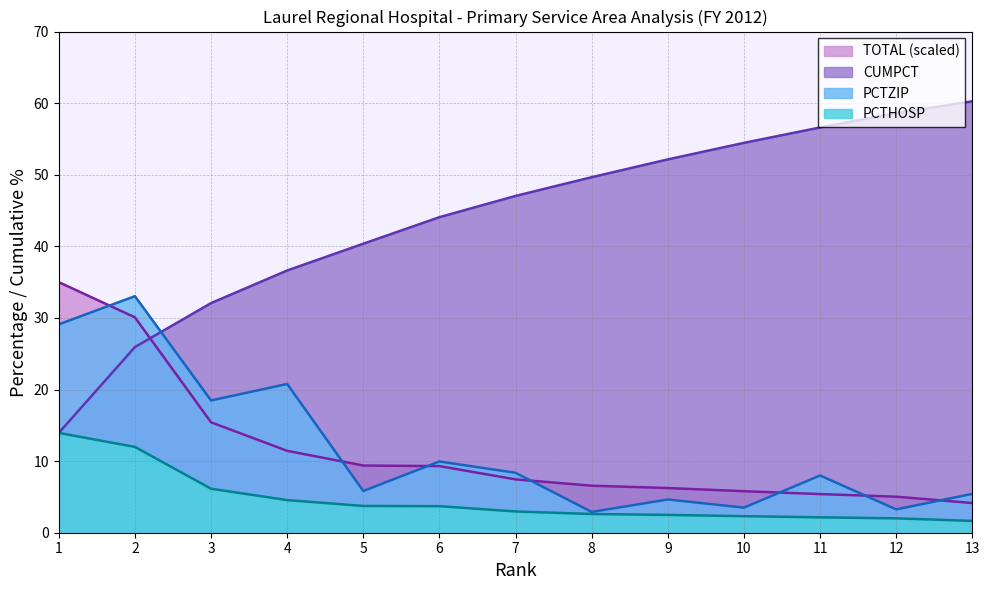

What is the highest value of the CUMPCT series?

60.3